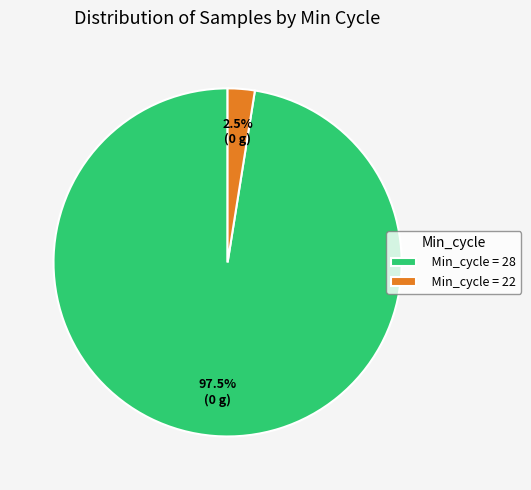

Rank the categories by value from highest to lowest.

Min_cycle = 28, Min_cycle = 22